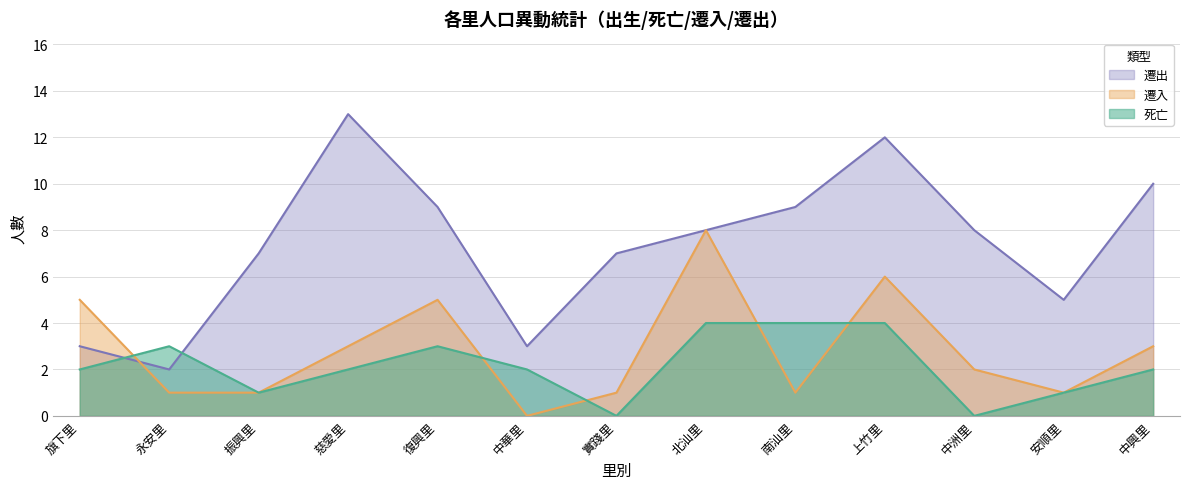

What is the label of the 12th point from the right?

永安里